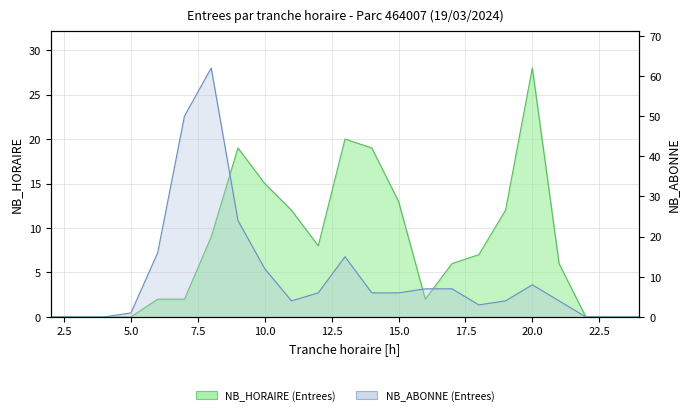

In ENTREES_NB_HORAIRE, how many points are lower than both neighbors (excluding endpoints)?

2